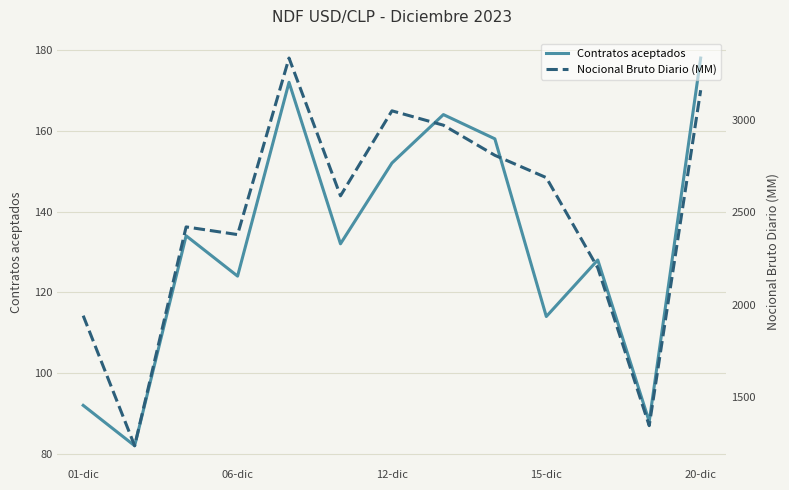

How many interior local valleys does the Nocional Bruto Diario (MM) series have?

4